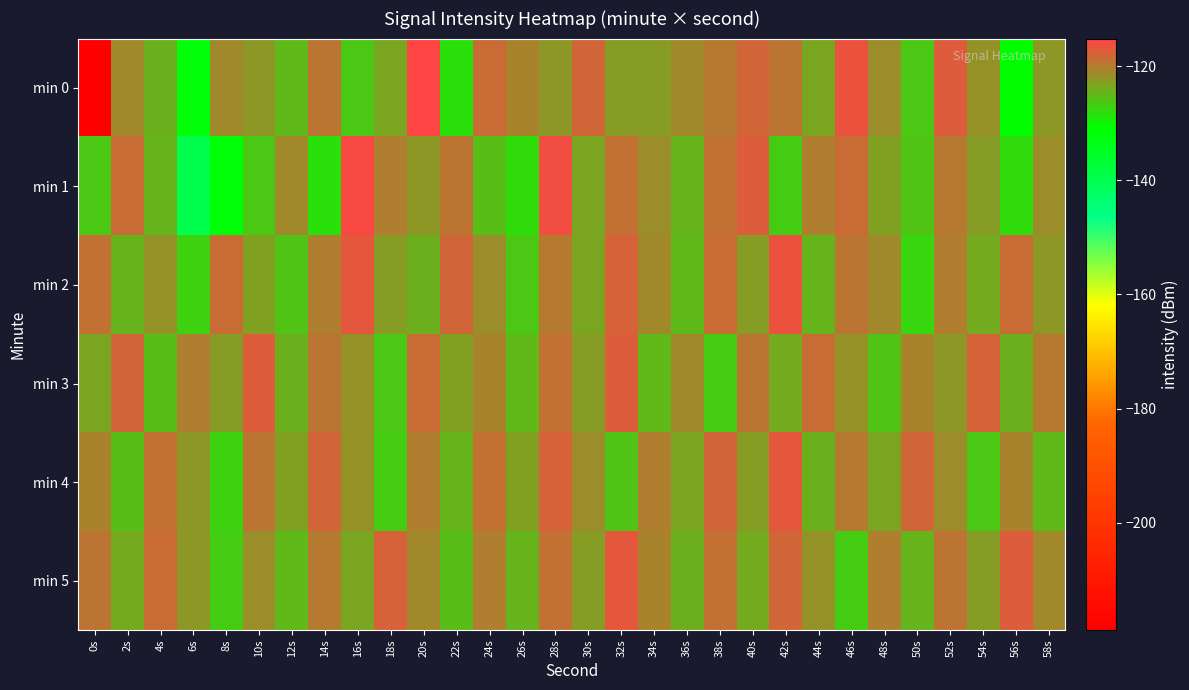

How many categories are shown in the chart?

30